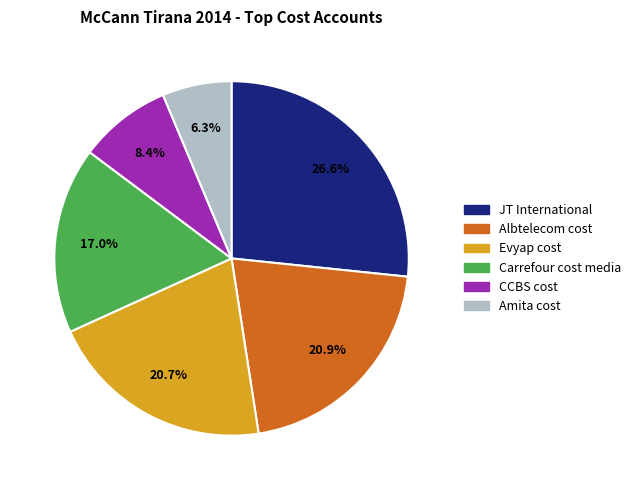

How many slices are in this pie chart?

6